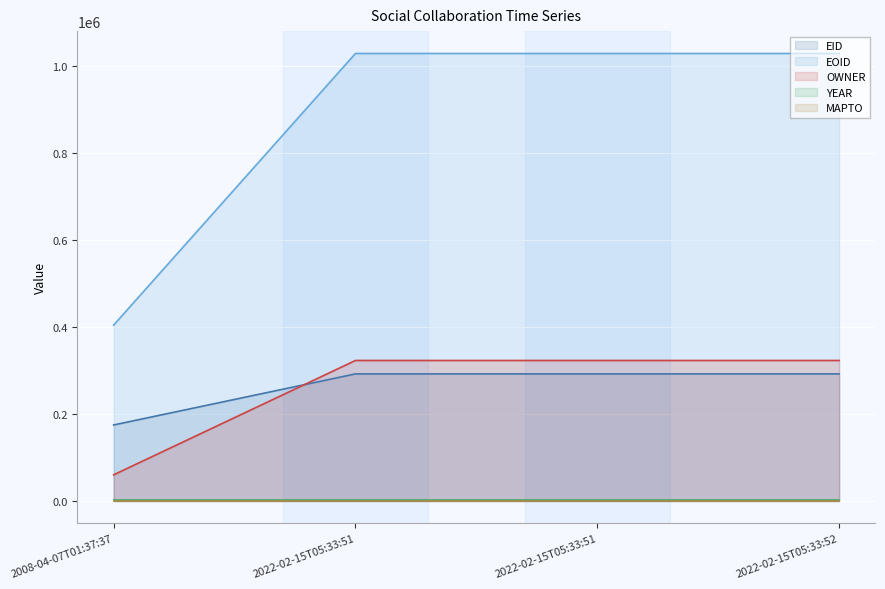

True or false: EID has more than 2 points higher than both neighbors.

False